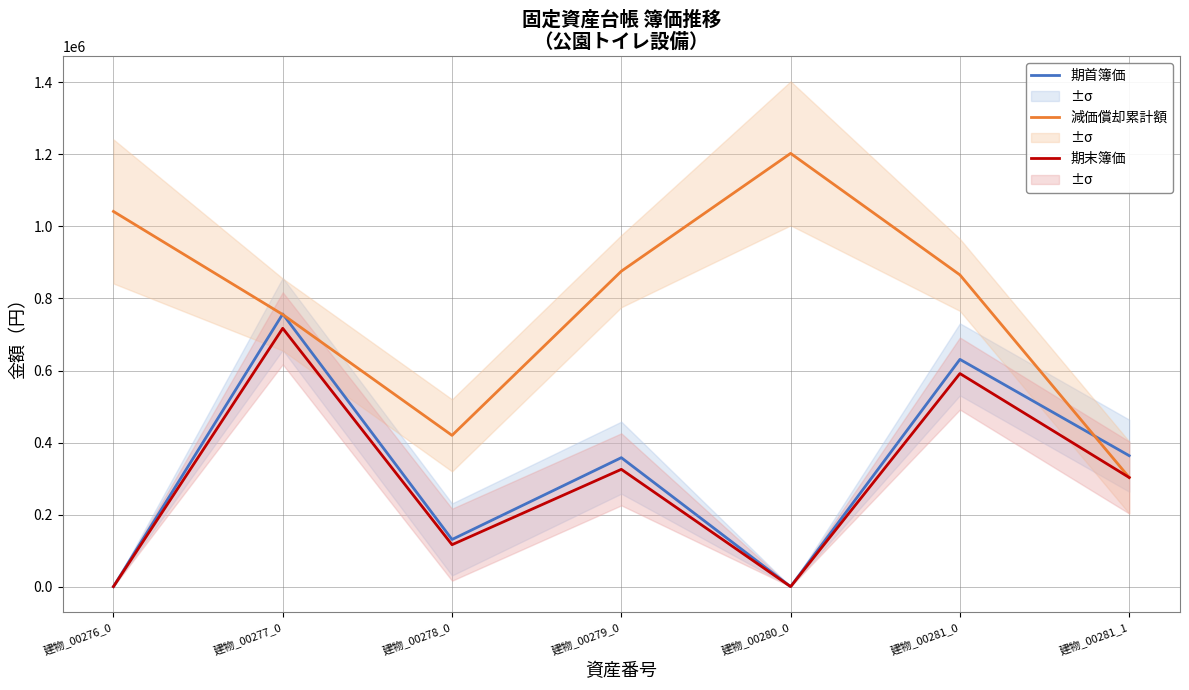

What is the value of the 減価償却累計額 point at the 5th from the left?

1202799